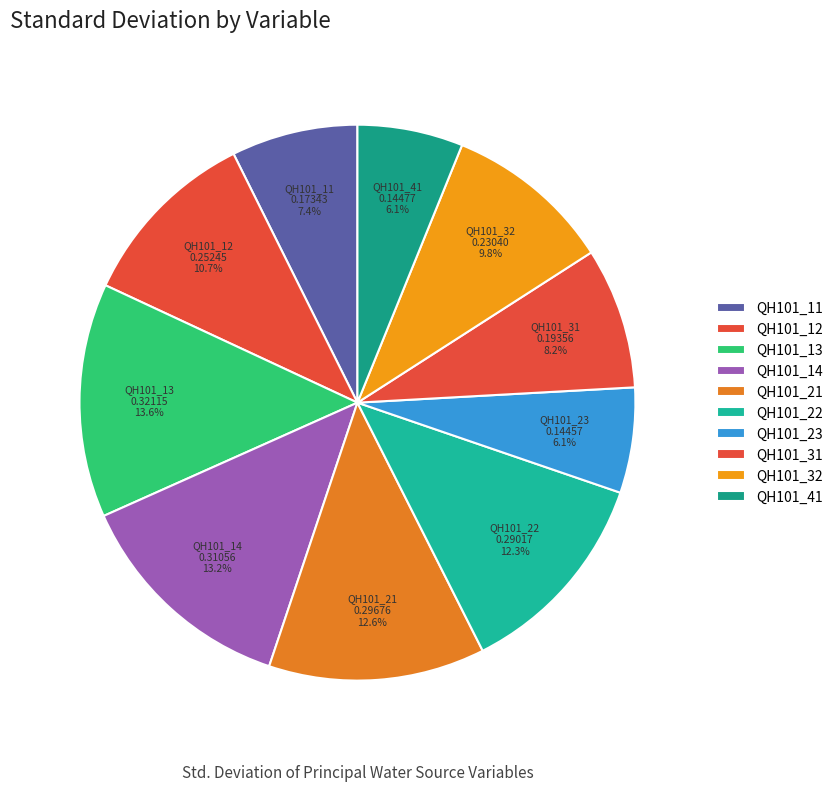

Count the number of slices in the pie.

10